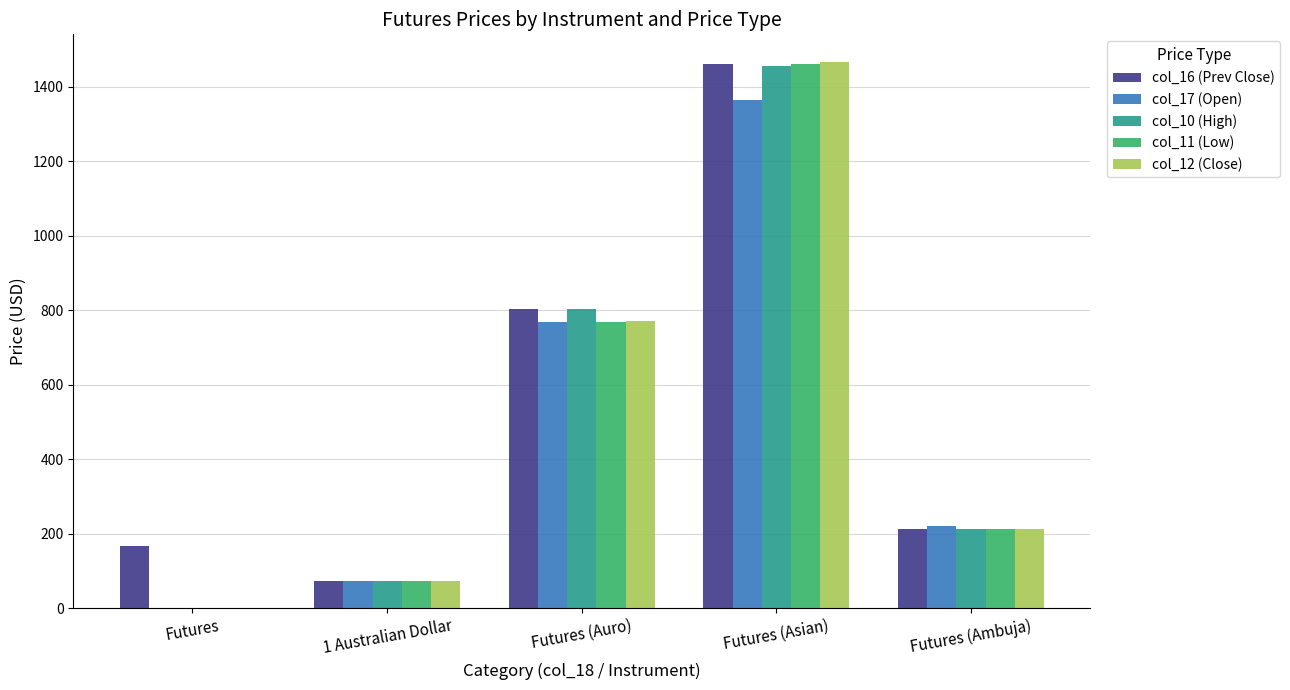

How many series are shown in this chart?

5